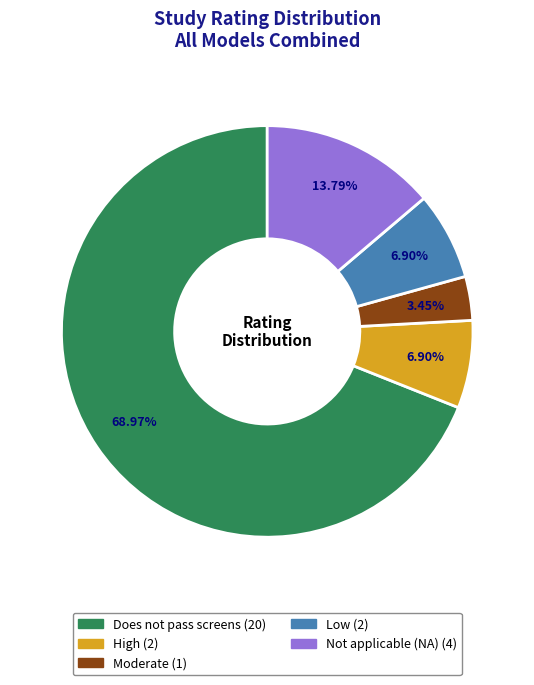

To the nearest percent, what is the average slice percentage?

20%